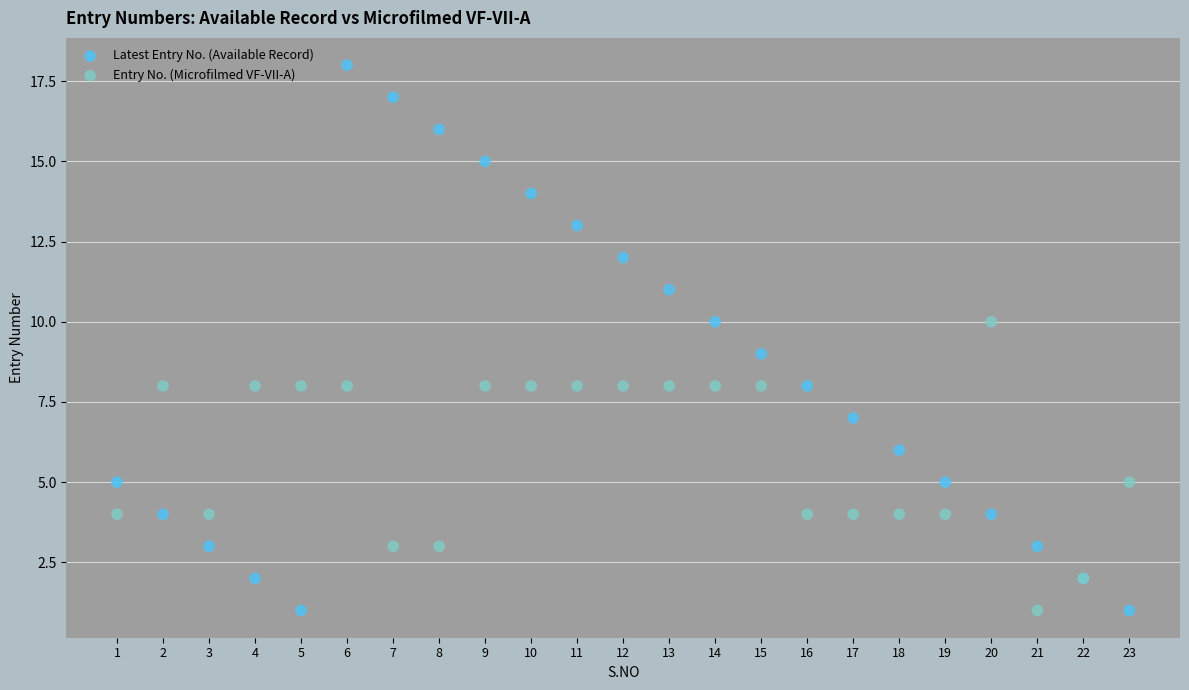

Which series has the largest Y range (max minus min)?

Latest Entry No. (Available Record)